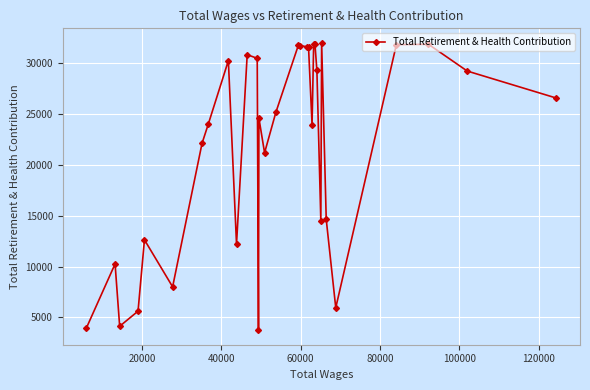

What is the smallest value displayed?

3728